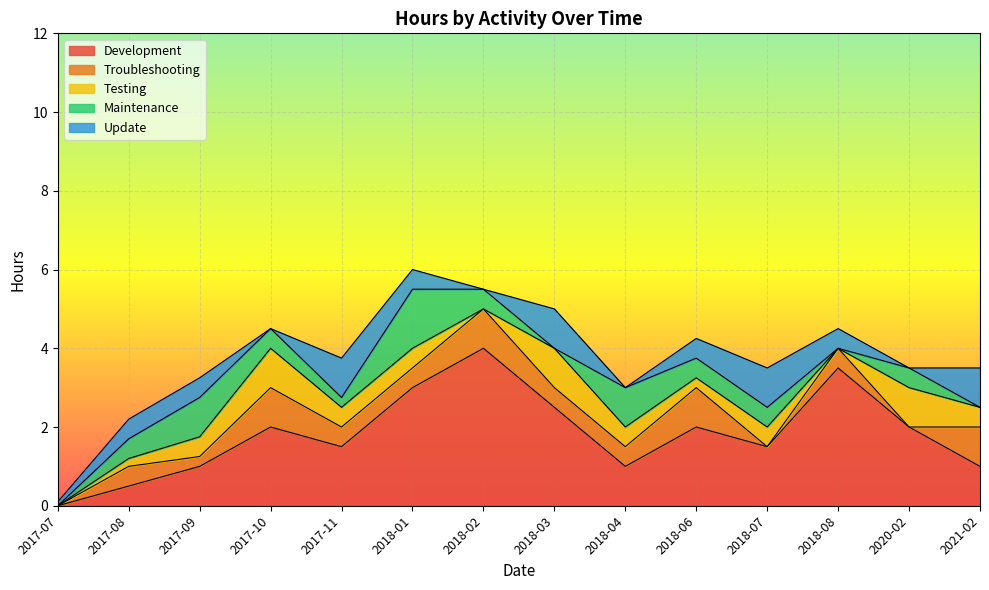

The value of Troubleshooting at 2018-08 is 0.5. True or false?

True